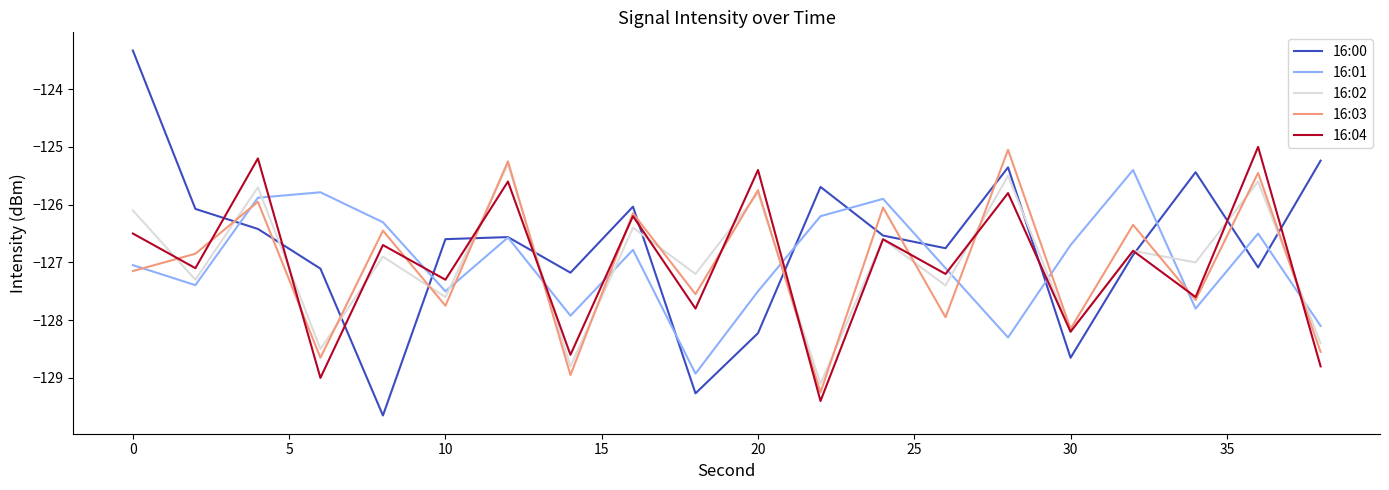

Does the chart display data point markers on the line(s)?

No